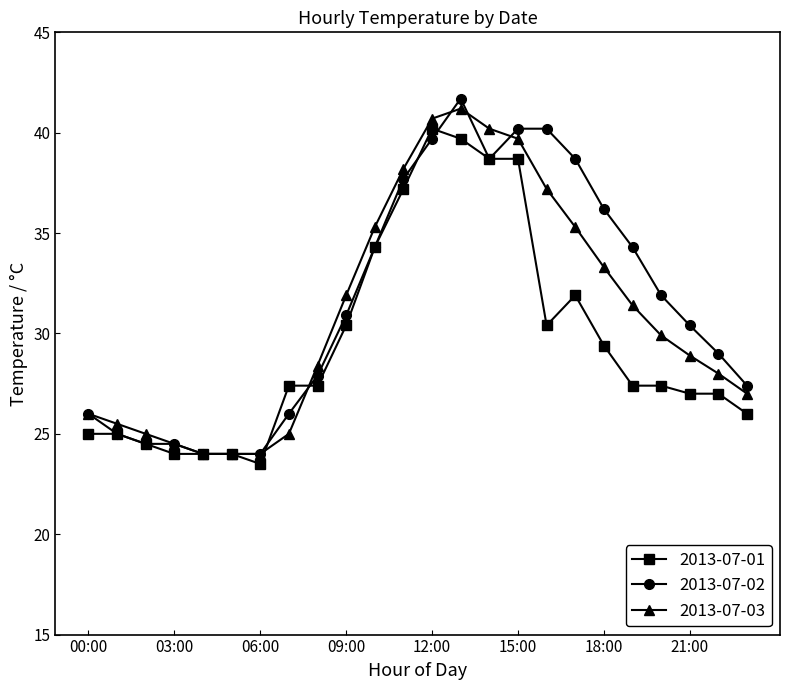

How many lines are shown in the chart?

3